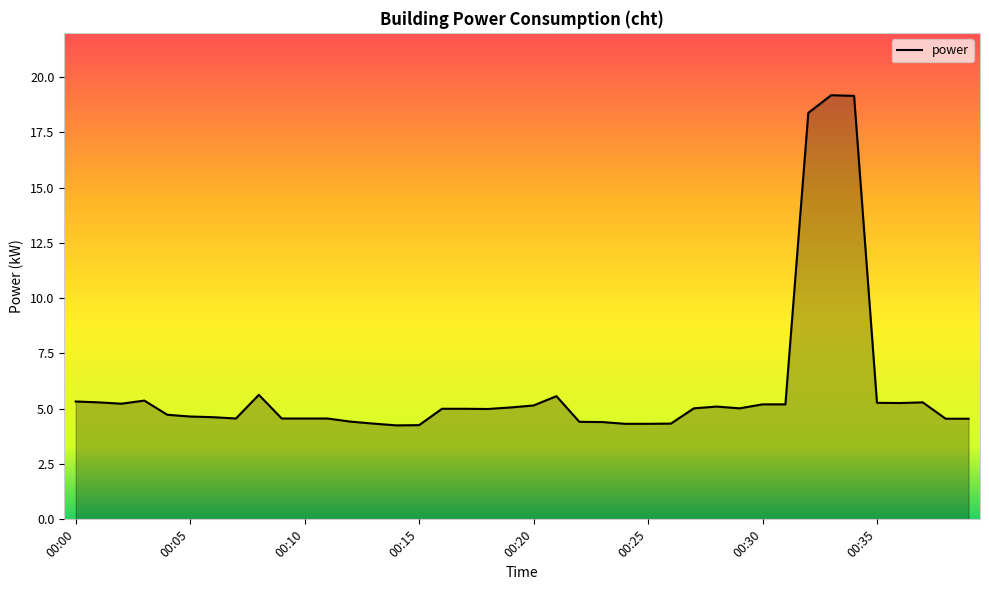

How many lines are shown in the chart?

1